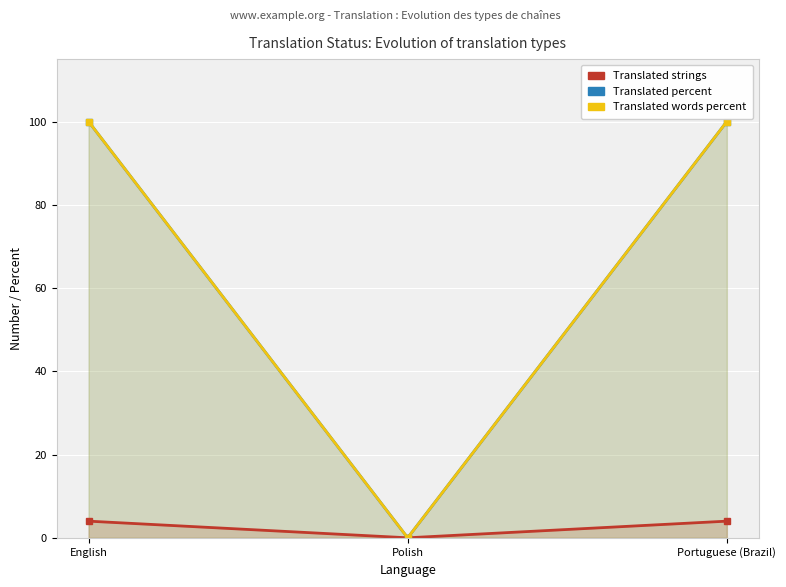

What are all the series names shown in the legend?

translated, translated_percent, translated_words_percent